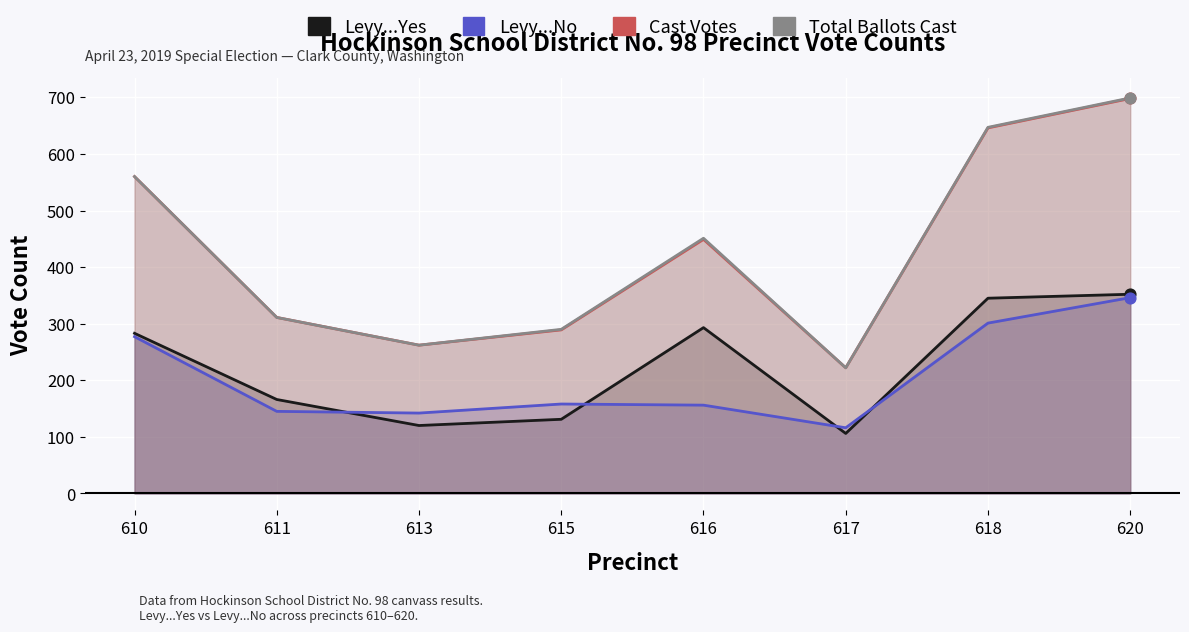

Is the value of Cast Votes at 613 greater than the value of Levy...Yes at 618?

No